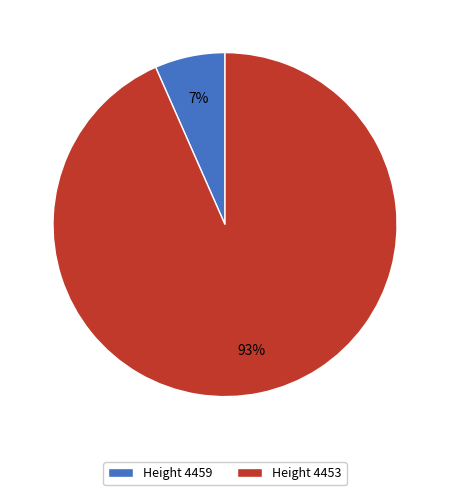

To the nearest percent, what is the average slice percentage?

50%